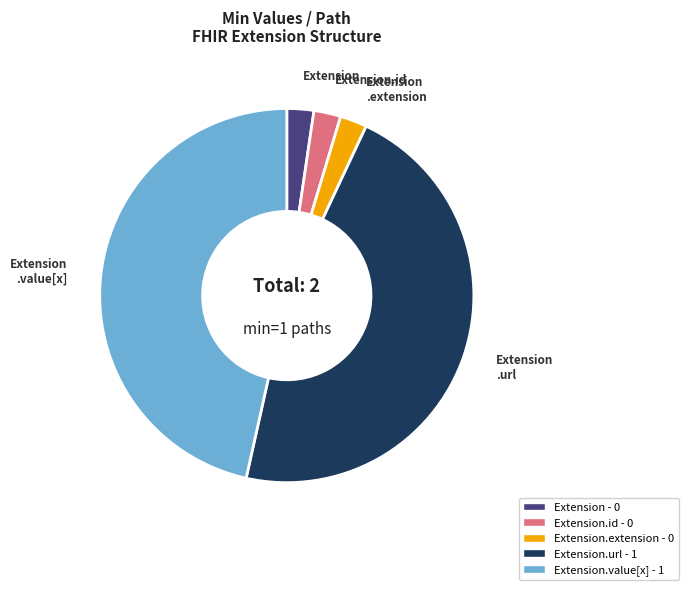

Is there a majority slice in this chart?

No